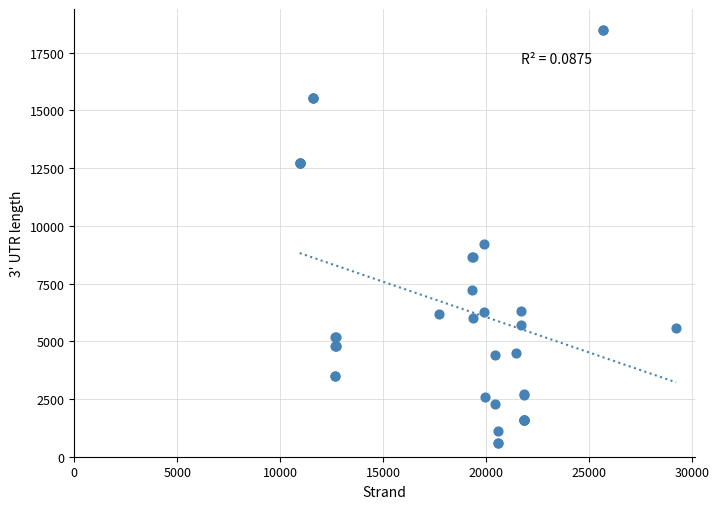

What Y value in the scatter plot is closest to 9548?

9200